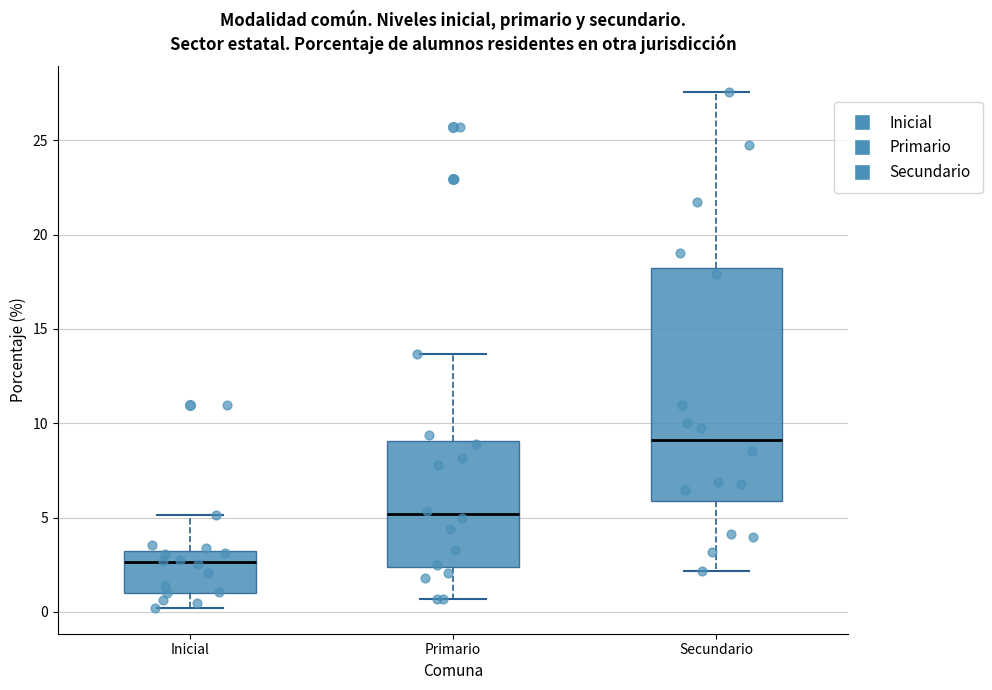

Reading left to right, transcribe this box plot: for each box, give where its median line is, the range the box spans, and where its two whiskers end, as read against the y-axis. The values are not printed on the chart, so give them approximately, as read against the axis.

Inicial: median 2.5, box 1.0 to 3.0, whiskers 0.0 to 5.0
Primario: median 5.0, box 2.5 to 9.0, whiskers 0.5 to 13.5
Secundario: median 9.0, box 6.0 to 18.0, whiskers 2.0 to 27.5